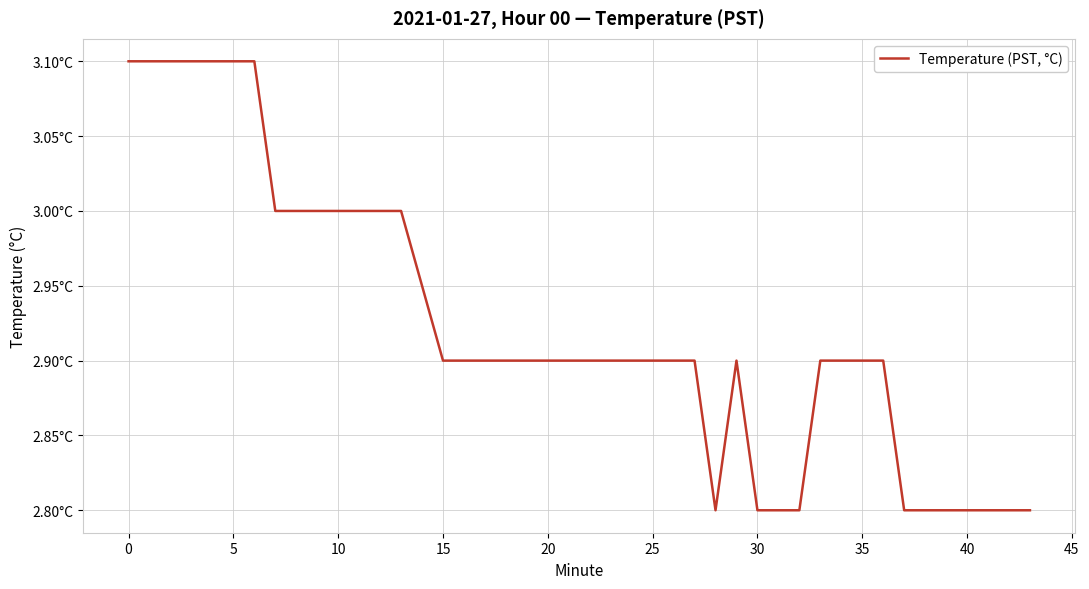

Is this an area chart (filled region under the line)?

No